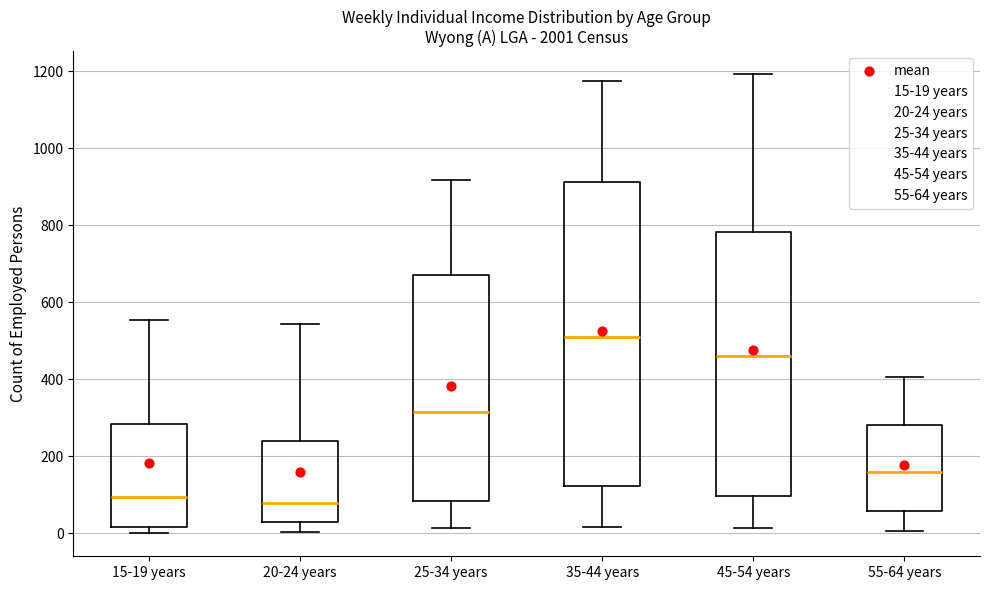

Reading left to right, transcribe this box plot: for each box, give where its median line is, the range the box spans, and where its two whiskers end, as read against the y-axis. The values are not printed on the chart, so give them approximately, as read against the axis.

15-19 years: median 100, box 20 to 280, whiskers 0 to 560
20-24 years: median 80, box 20 to 240, whiskers 0 to 540
25-34 years: median 320, box 80 to 680, whiskers 20 to 920
35-44 years: median 500, box 120 to 920, whiskers 20 to 1180
45-54 years: median 460, box 100 to 780, whiskers 20 to 1200
55-64 years: median 160, box 60 to 280, whiskers 0 to 400